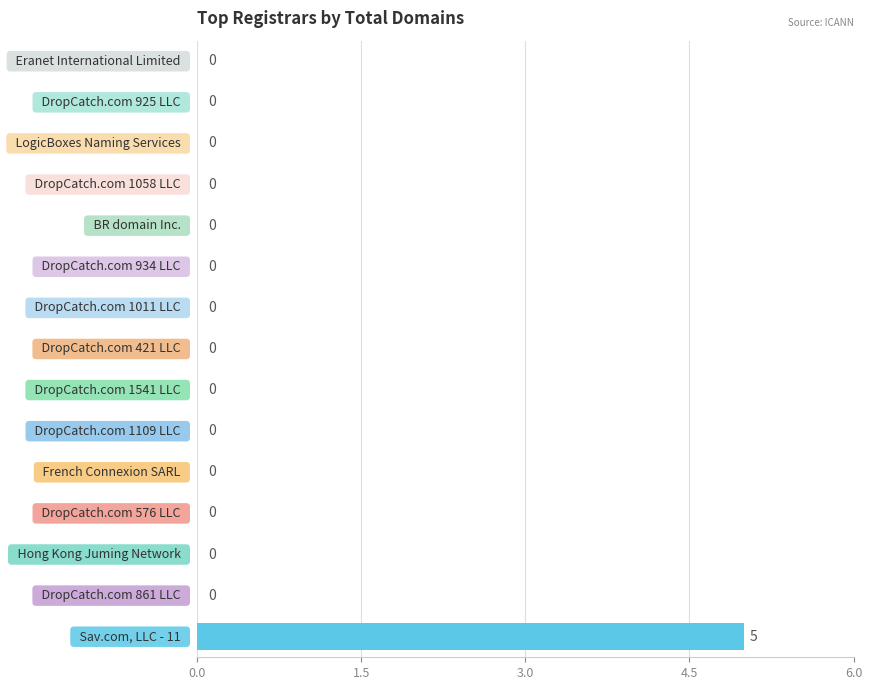

What is the maximum value shown in the chart?

5